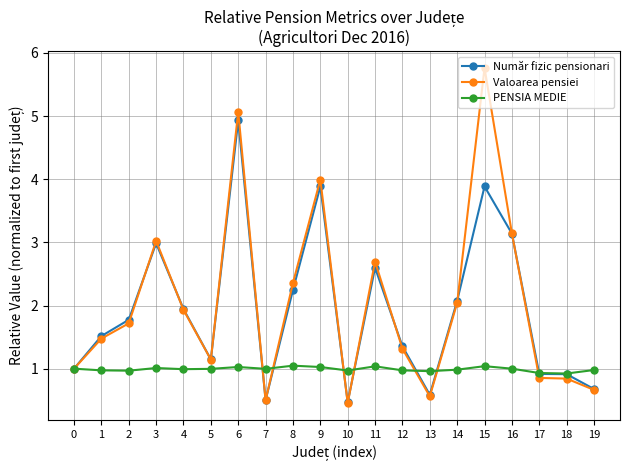

True or false: Valoarea pensiei has more than 1 interior local peaks.

True